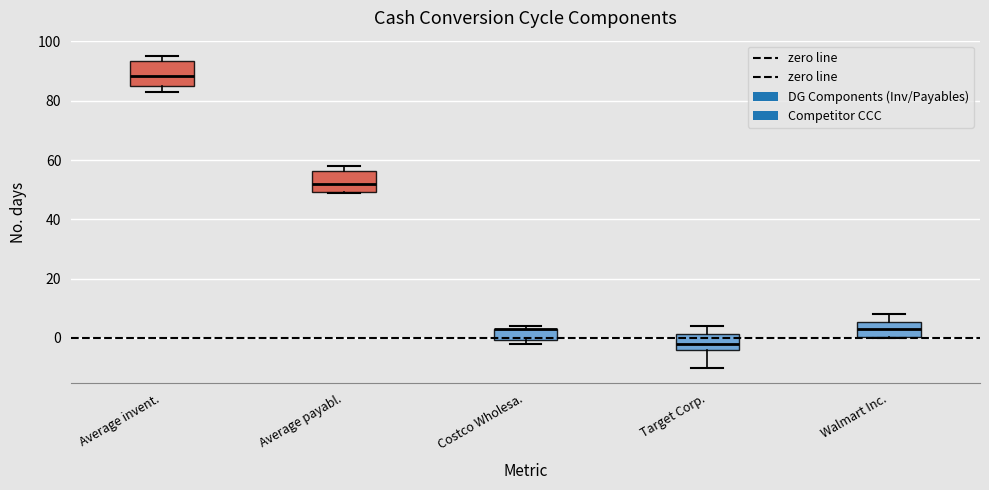

Reading left to right, read every box against the y-axis: the position of its median line, the range the box covers, and the ends of its whiskers. The values are not printed on the chart, so give them approximately, as read against the axis.

Average invent.: median 88, box 86 to 94, whiskers 84 to 96
Average payabl.: median 52, box 50 to 56, whiskers 50 to 58
Costco Wholesa.: median 4 (drawn on the box's upper edge), box 0 to 4, whiskers -2 to 4 (just above the box's upper edge)
Target Corp.: median -2, box -4 to 2, whiskers -10 to 4
Walmart Inc.: median 4, box 0 to 6, whiskers 0 to 8